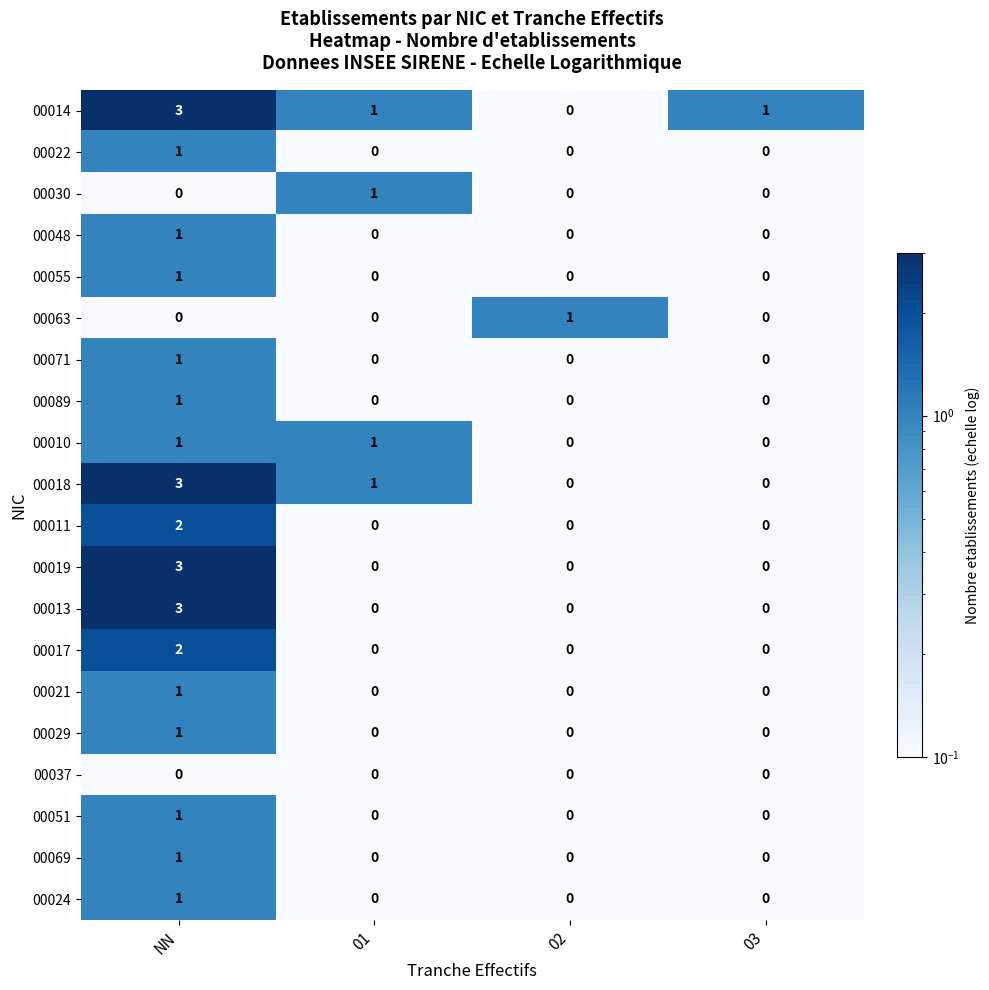

What is the sum of all 00018 values?

4